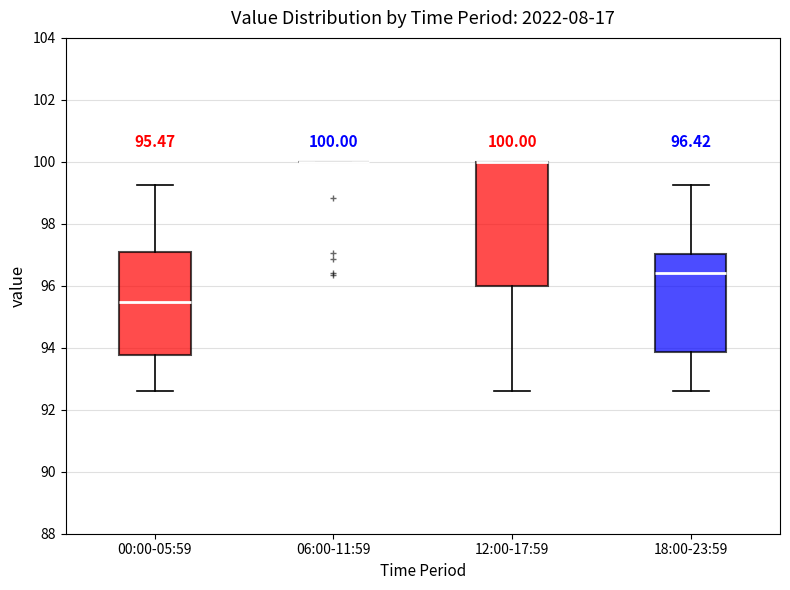

Which box is the tallest, from its lower edge to its upper edge?

12:00-17:59